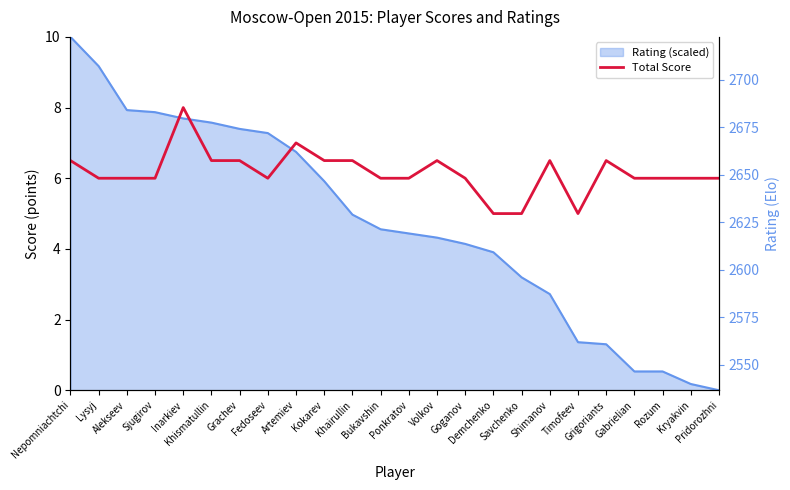

At which category does the chart reach its minimum across all series?

Demchenko